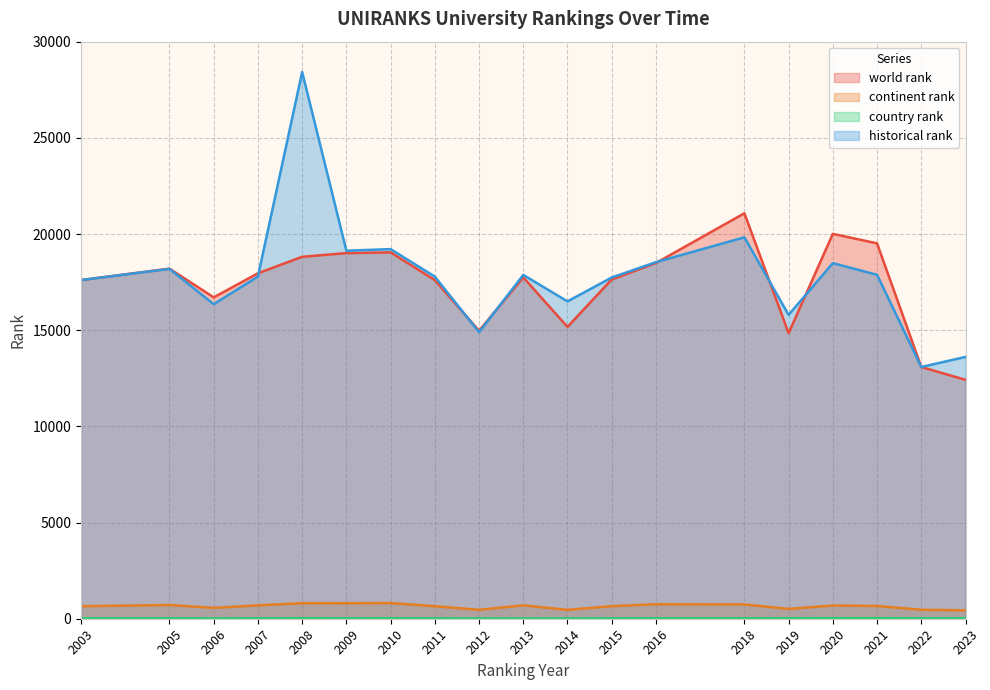

Is the value of continent rank at 2003 greater than the value of historical rank at 2008?

No